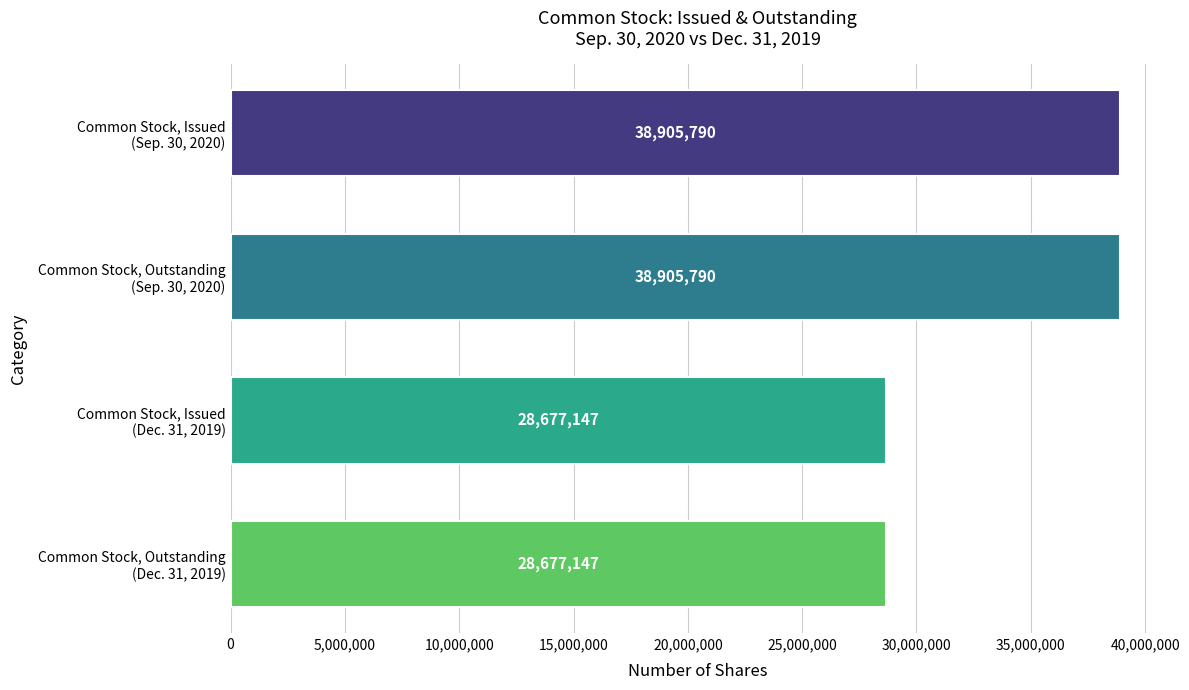

Count the values in the range 28677147 to 38905790.

4